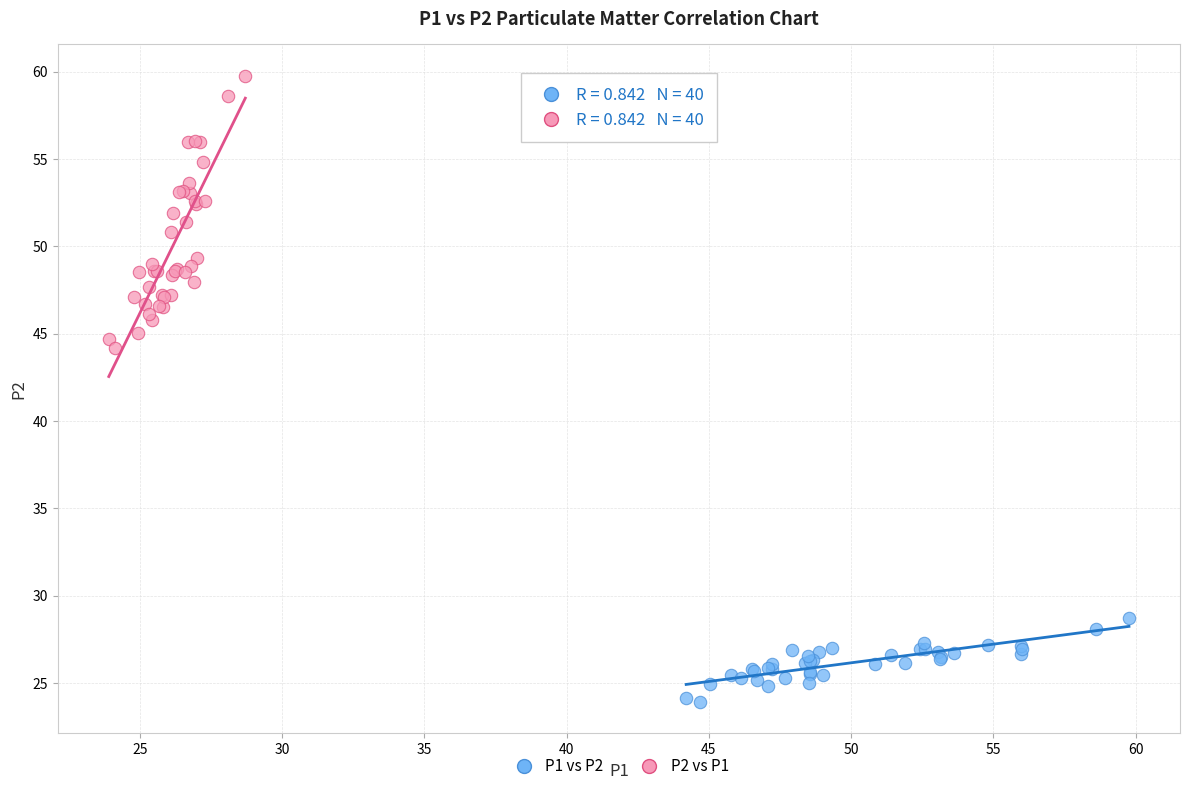

What are all the series names shown in the legend?

P1 vs P2, P2 vs P1